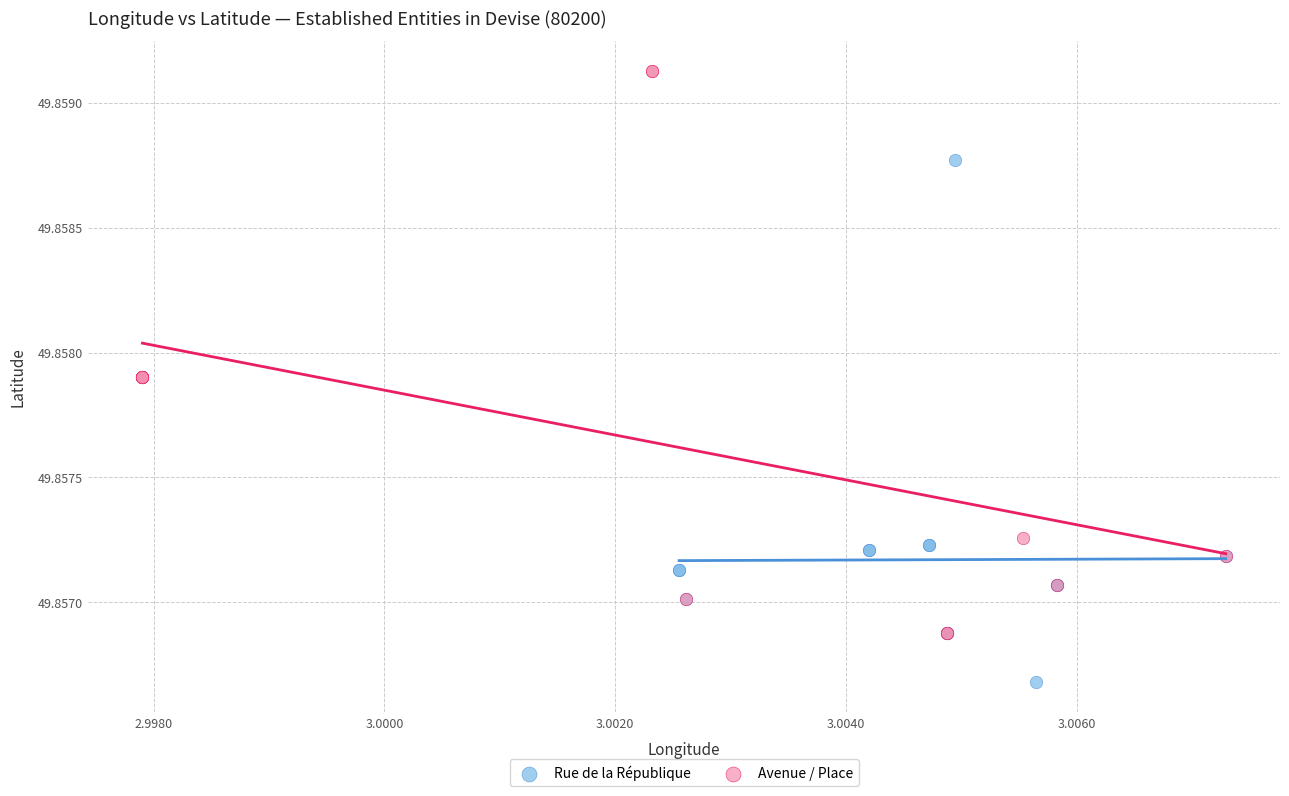

What are all the series names shown in the legend?

Rue de la République, Avenue / Place